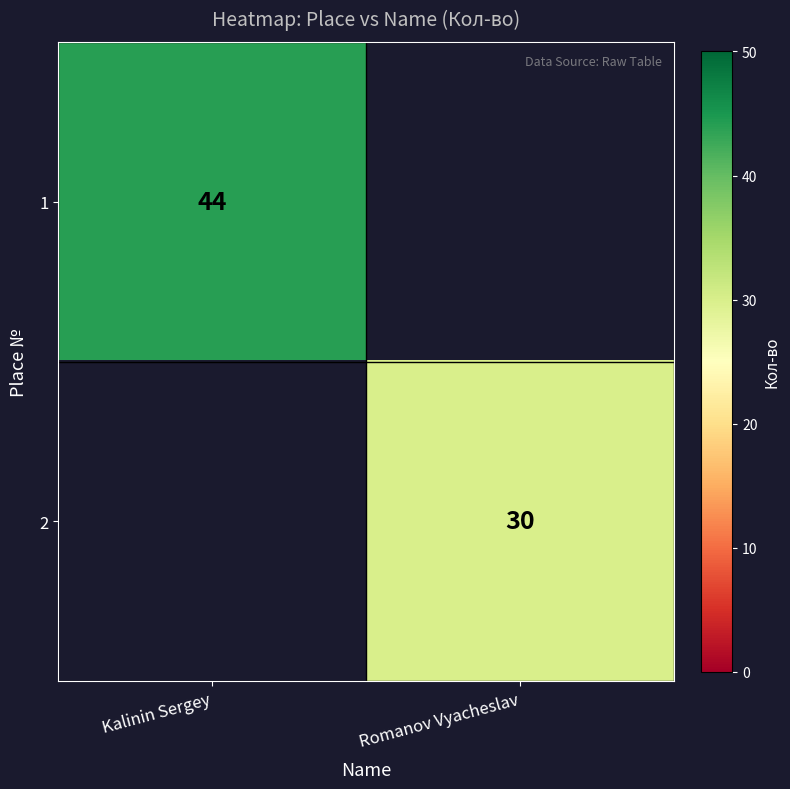

Is it true that 1 equals 44 at Kalinin Sergey?

True